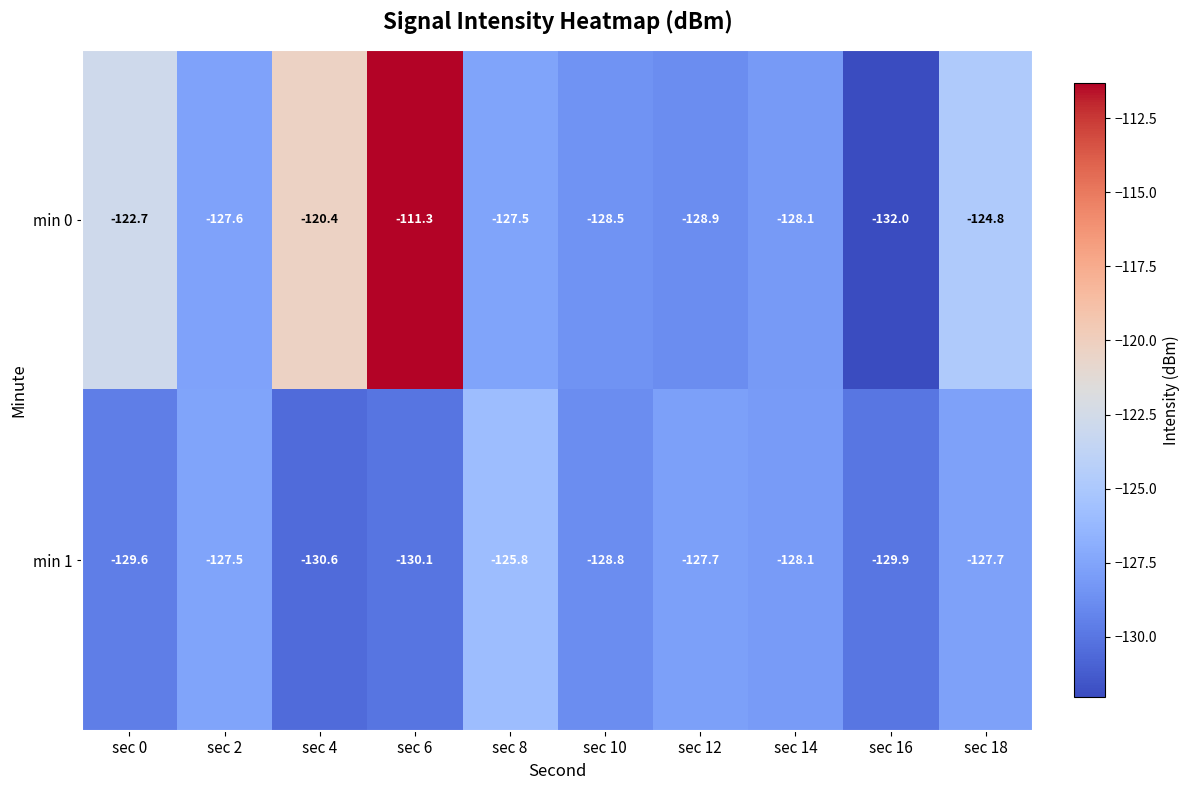

At how many categories does at least one series exceed -119?

1